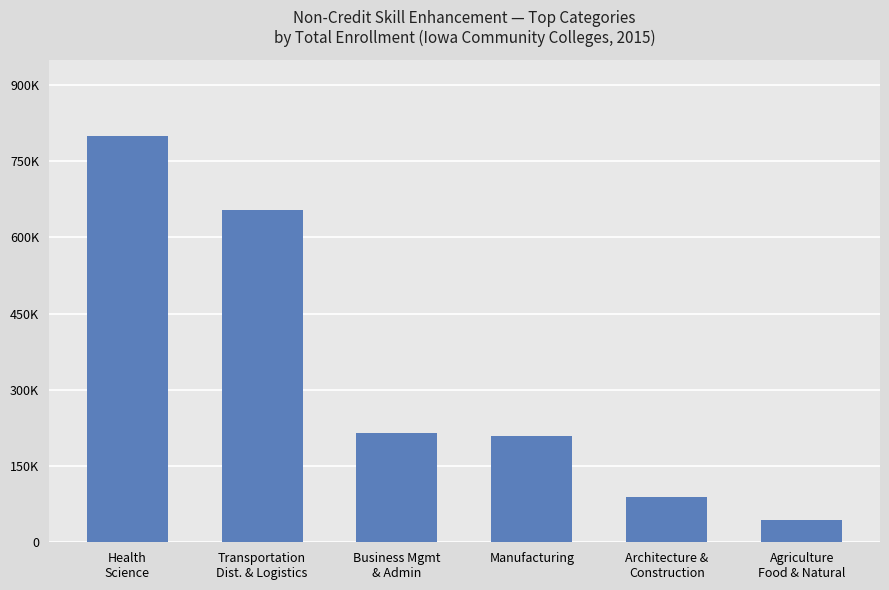

Are the bars horizontal?

No